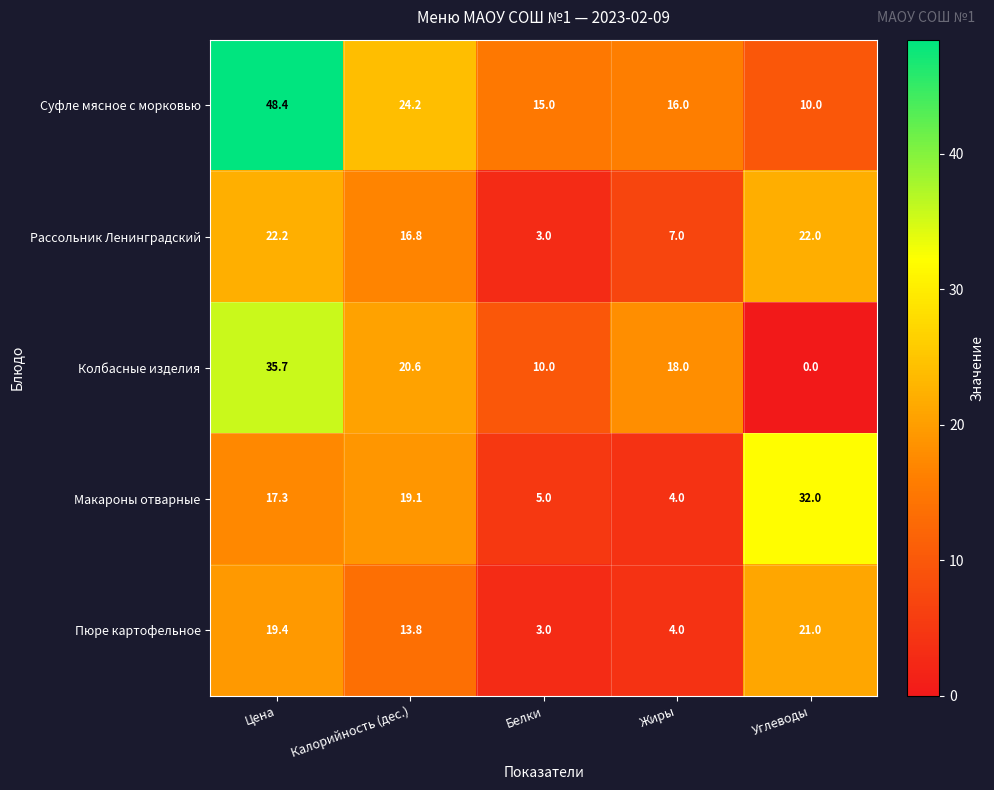

The value of Макароны отварные at Углеводы is 16.0. True or false?

False